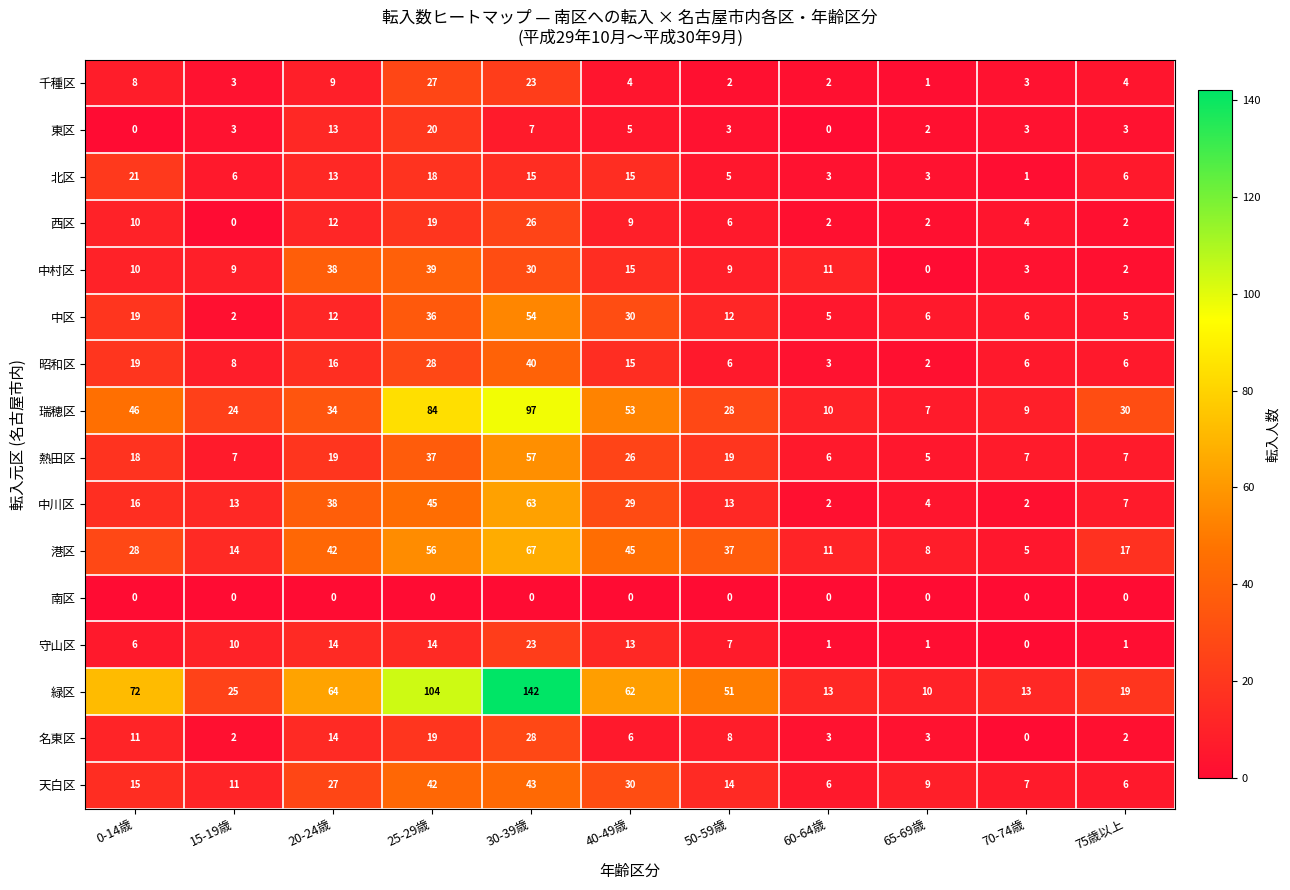

The value of 中川区 at 40-49歳 is 19. True or false?

False